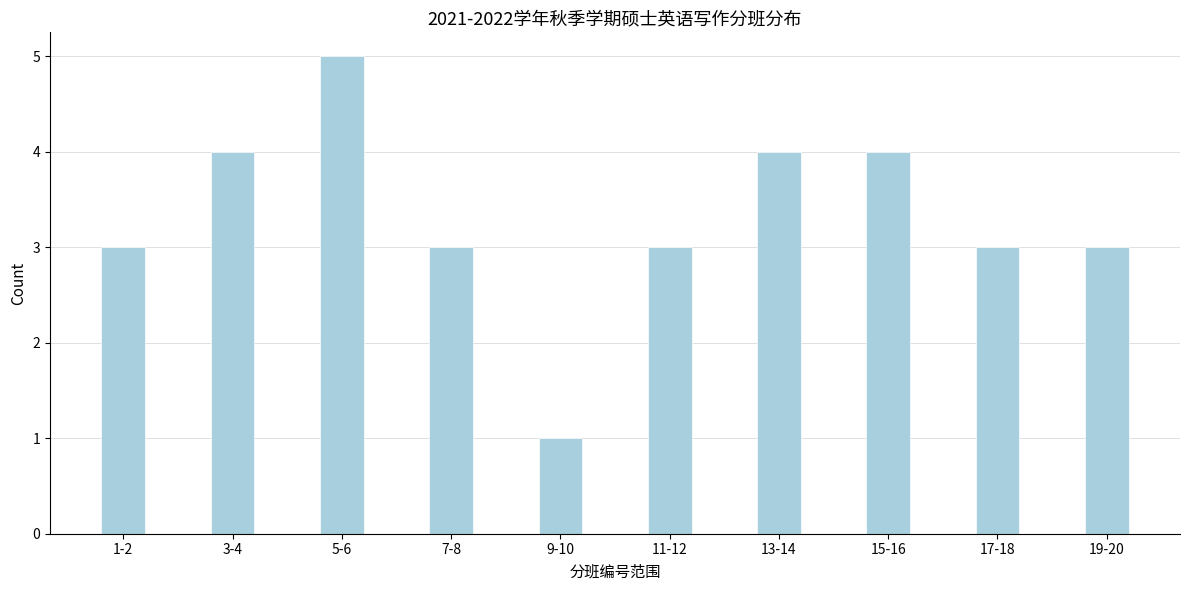

Reading left to right, list all the values displayed in this chart.

1-2=3	3-4=4	5-6=5	7-8=3	9-10=1	11-12=3	13-14=4	15-16=4	17-18=3	19-20=3